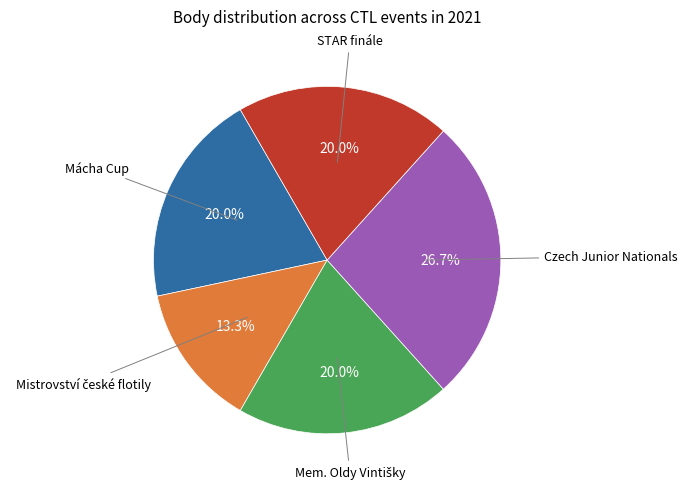

Is there a majority slice in this chart?

No